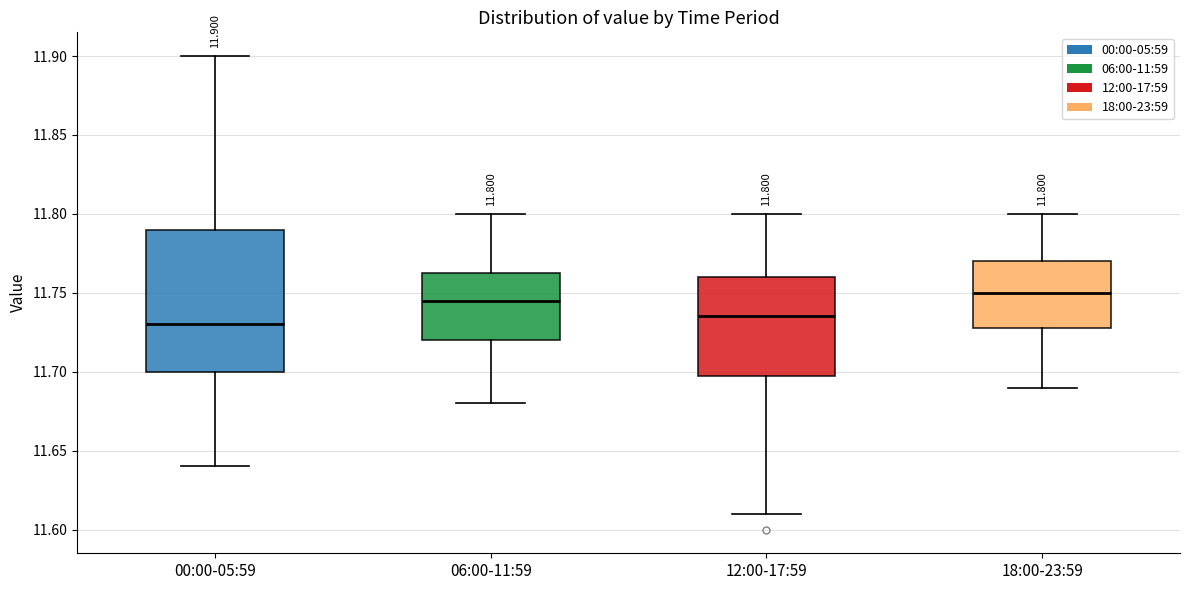

Comparing the boxes themselves (not the whiskers), which one is the tallest?

00:00-05:59